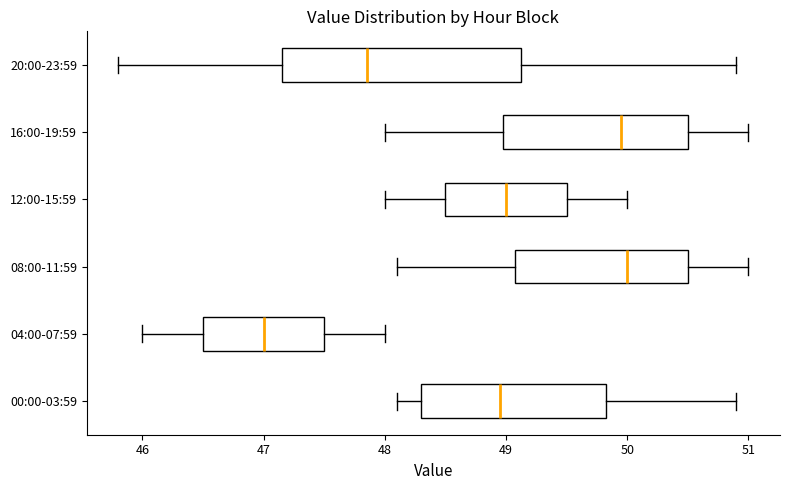

Reading bottom to top, transcribe this box plot: for each box, give where its median line is, the range the box spans, and where its two whiskers end, as read against the x-axis. The values are not printed on the chart, so give them approximately, as read against the axis.

00:00-03:59: median 49.0, box 48.3 to 49.8, whiskers 48.1 to 50.9
04:00-07:59: median 47.0, box 46.5 to 47.5, whiskers 46.0 to 48.0
08:00-11:59: median 50.0, box 49.1 to 50.5, whiskers 48.1 to 51.0
12:00-15:59: median 49.0, box 48.5 to 49.5, whiskers 48.0 to 50.0
16:00-19:59: median 50.0, box 49.0 to 50.5, whiskers 48.0 to 51.0
20:00-23:59: median 47.9, box 47.2 to 49.1, whiskers 45.8 to 50.9